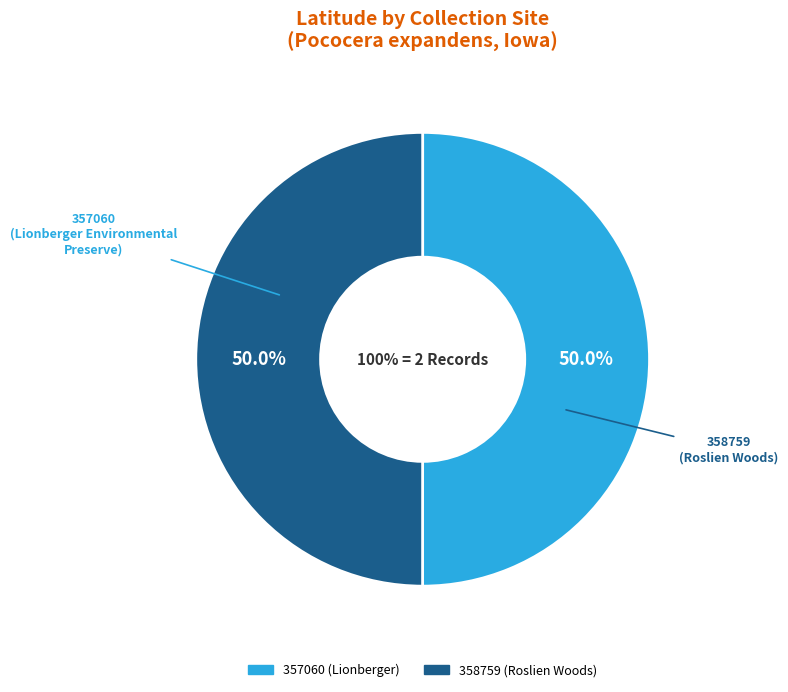

To the nearest percent, what is the average slice percentage?

50%